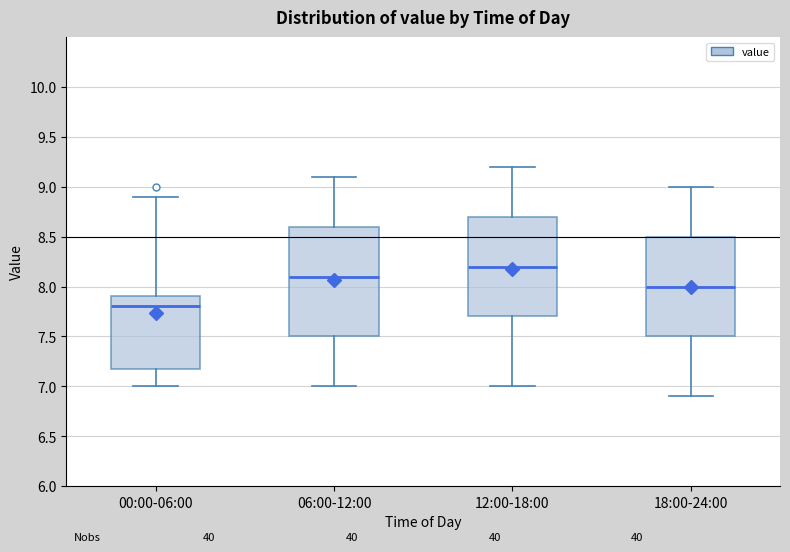

Reading left to right, read every box against the y-axis: the position of its median line, the range the box covers, and the ends of its whiskers. The values are not printed on the chart, so give them approximately, as read against the axis.

00:00-06:00: median 7.8, box 7.2 to 7.9, whiskers 7.0 to 8.9
06:00-12:00: median 8.1, box 7.5 to 8.6, whiskers 7.0 to 9.1
12:00-18:00: median 8.2, box 7.7 to 8.7, whiskers 7.0 to 9.2
18:00-24:00: median 8.0, box 7.5 to 8.5, whiskers 6.9 to 9.0